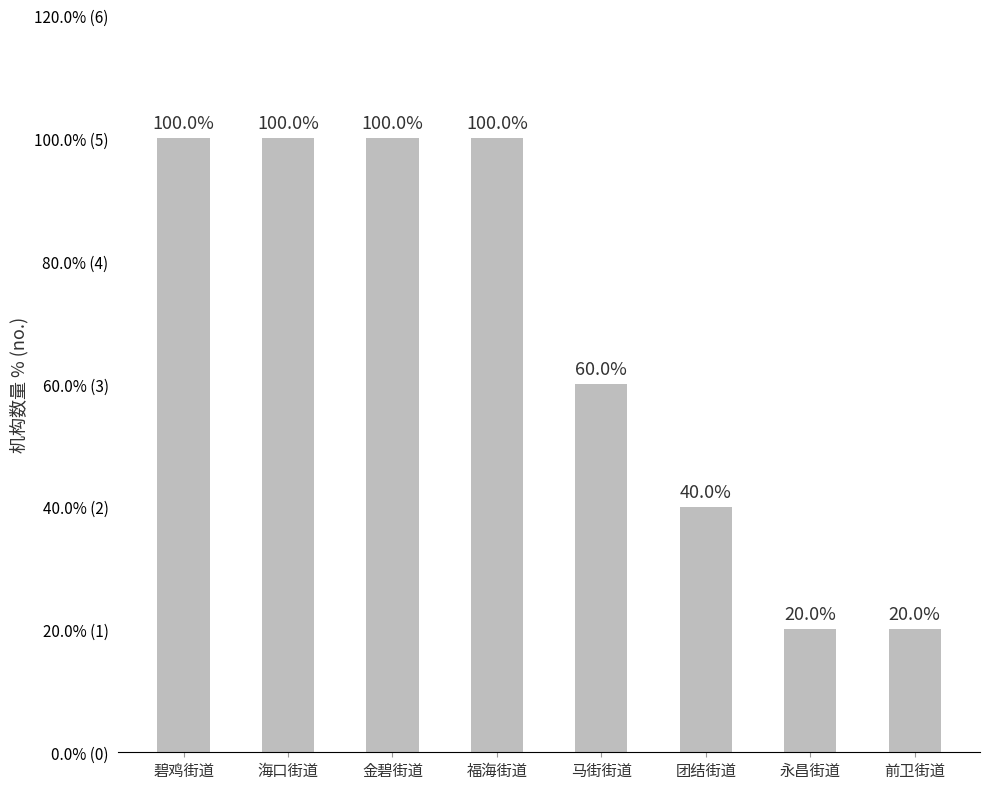

The value at 海口街道 is 5. True or false?

True